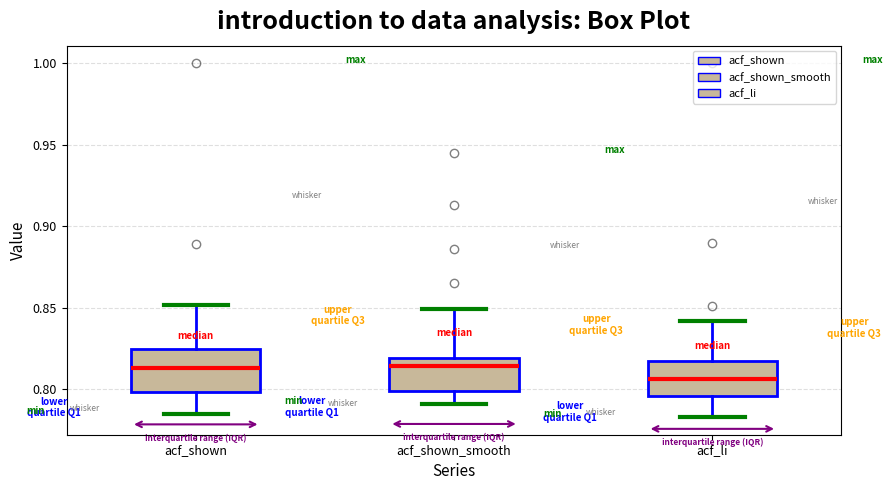

Reading left to right, read every box against the y-axis: the position of its median line, the range the box covers, and the ends of its whiskers. The values are not printed on the chart, so give them approximately, as read against the axis.

acf_shown: median 0.815, box 0.800 to 0.825, whiskers 0.785 to 0.850
acf_shown_smooth: median 0.815, box 0.800 to 0.820, whiskers 0.790 to 0.850
acf_li: median 0.805, box 0.795 to 0.815, whiskers 0.785 to 0.840